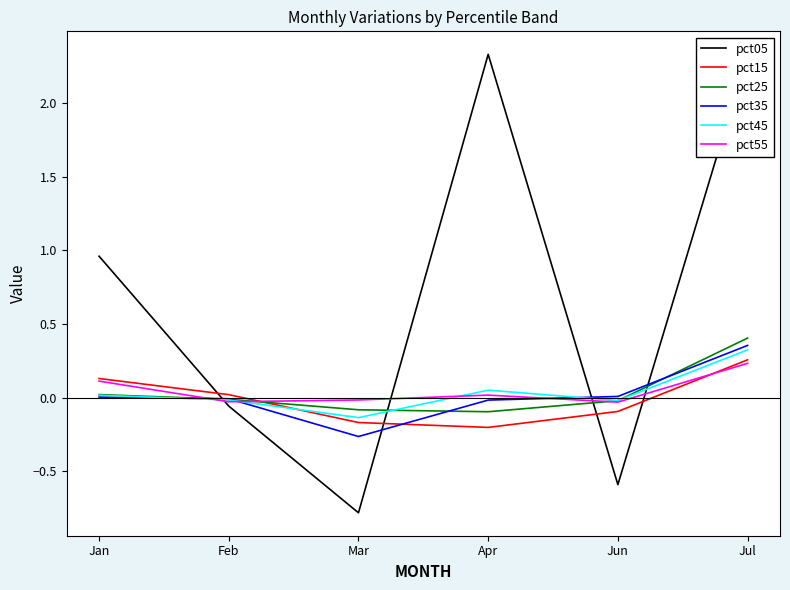

True or false: pct35 has more than 1 interior local peaks.

False